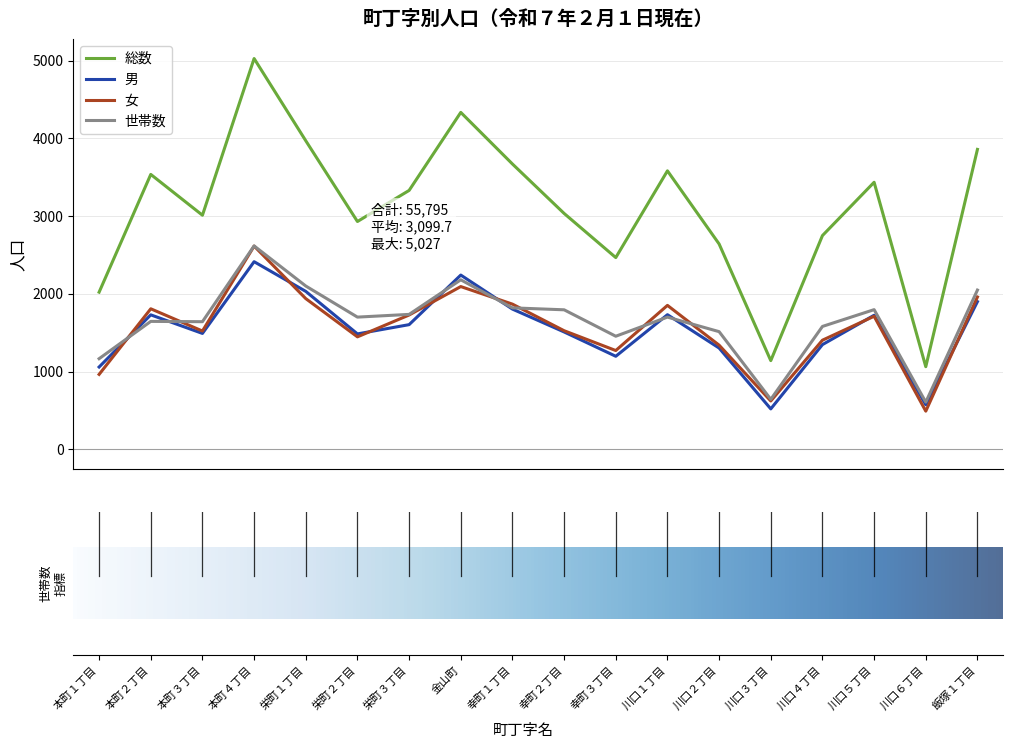

What is the lowest value of the 世帯数 series?

606